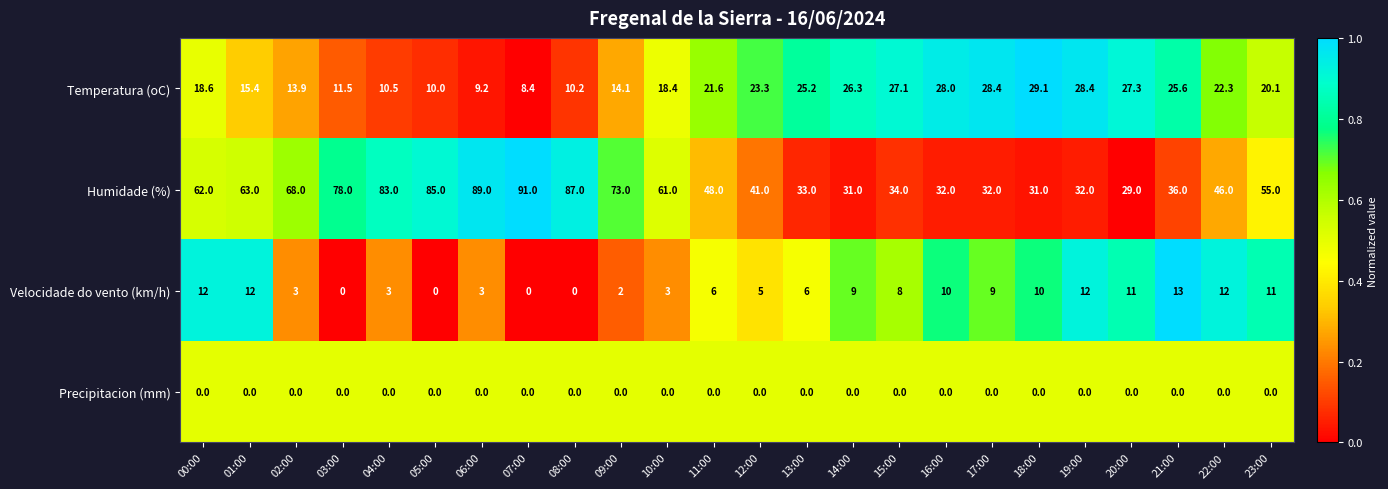

What is the total value across all series at 19:00?

72.4